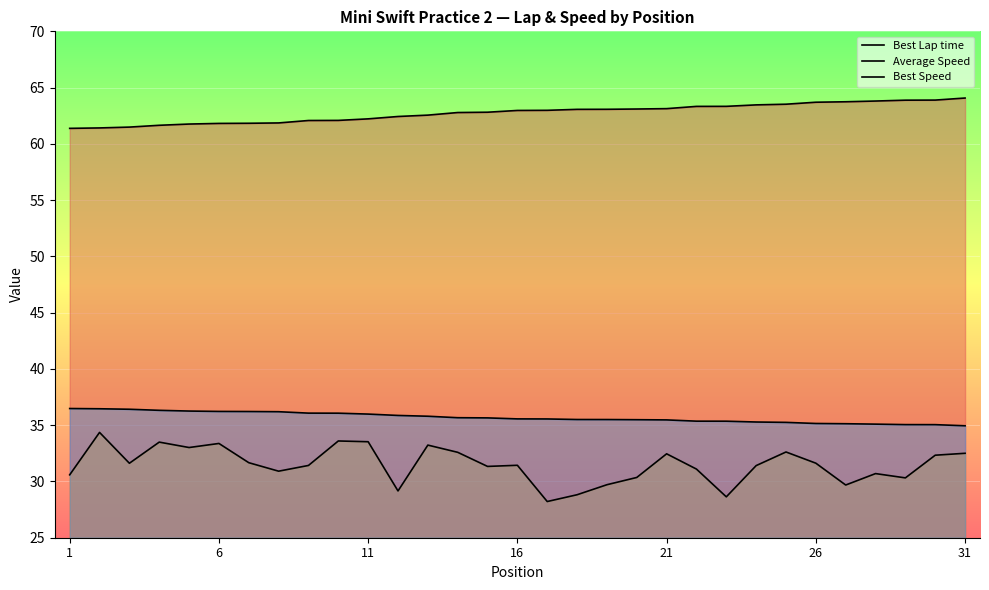

Rank the series by their maximum value, from highest to lowest.

Best Lap time, Best Speed, Average Speed